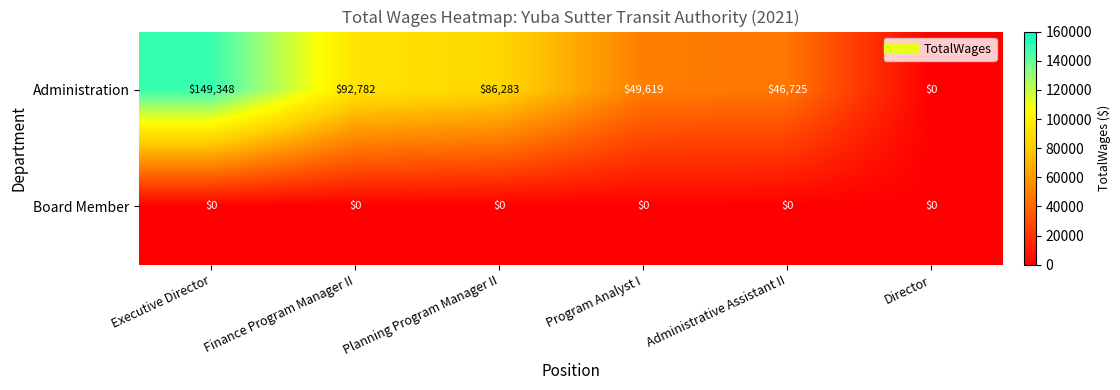

Count the number of data series in this chart.

2